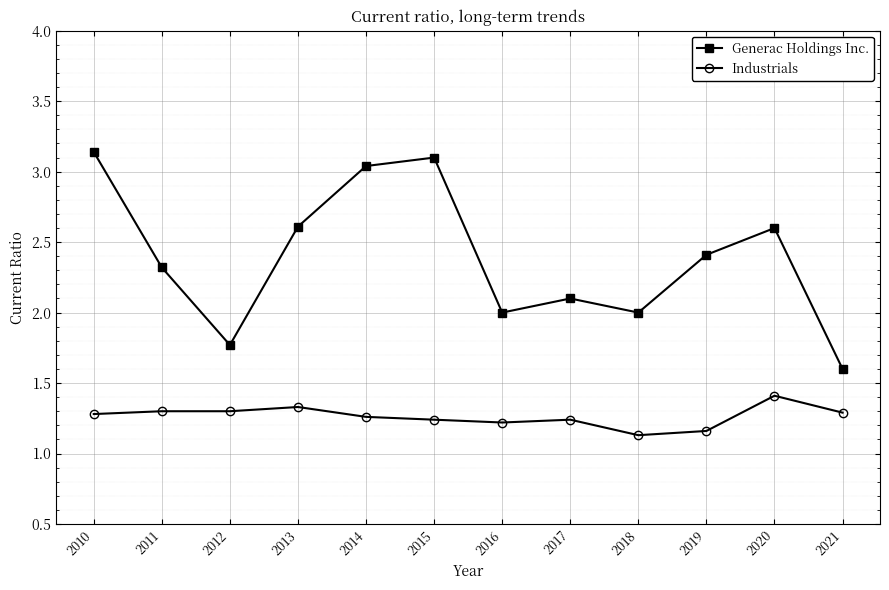

Is the value of Generac Holdings Inc. at 2015 greater than the value of Industrials at 2017?

Yes